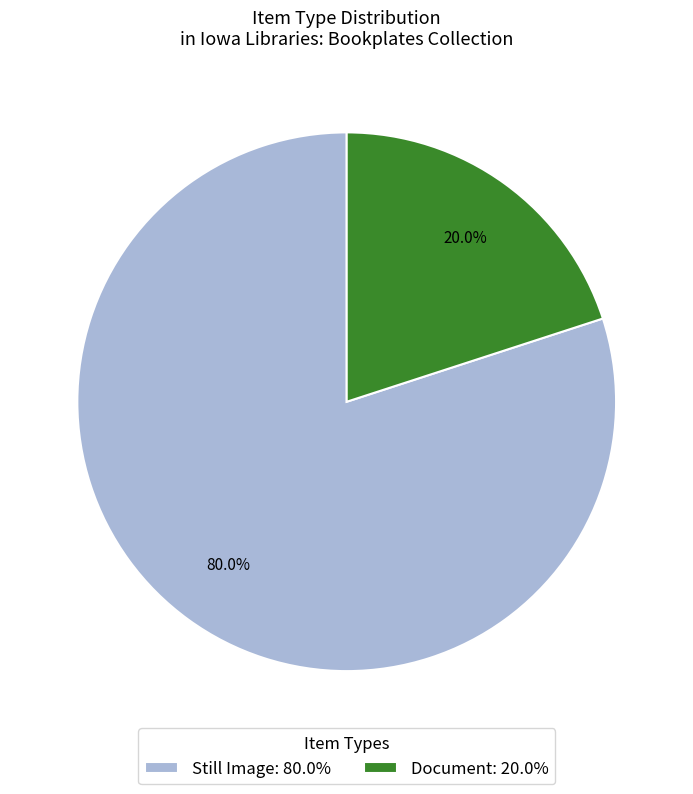

Which slice is the smallest?

Document: 20.0%